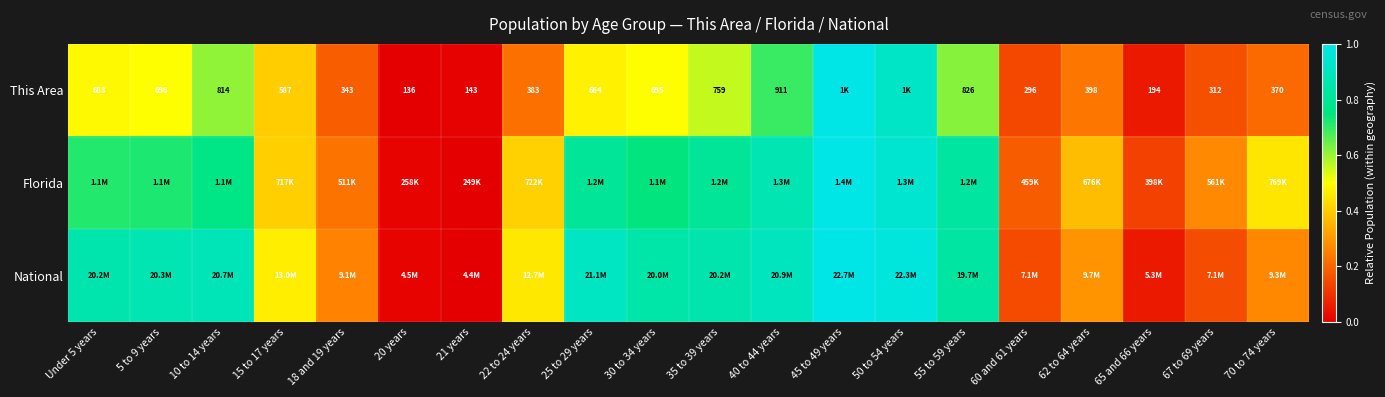

What is the total value across all series at 15 to 17 years?

1.3